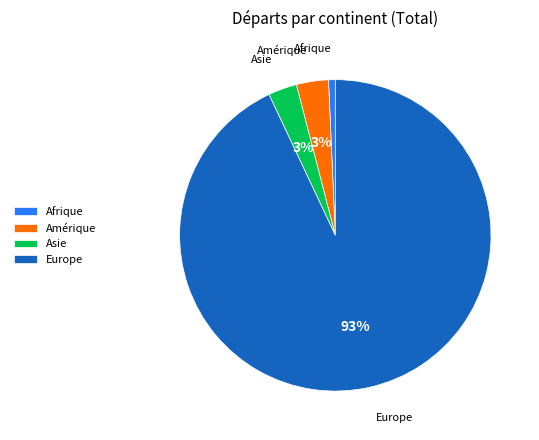

Count the number of slices in the pie.

4